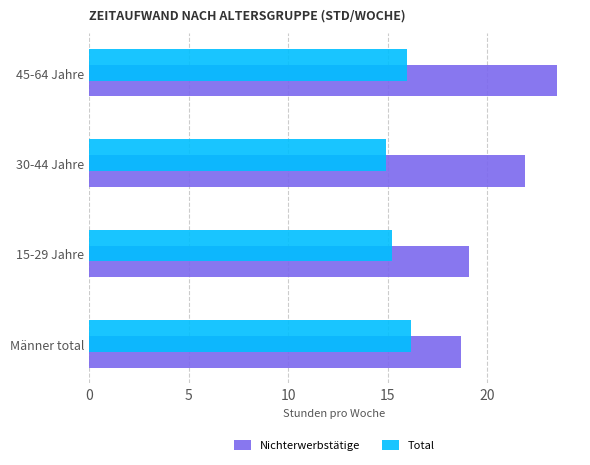

At which category is the sum across all series the highest?

45-64 Jahre